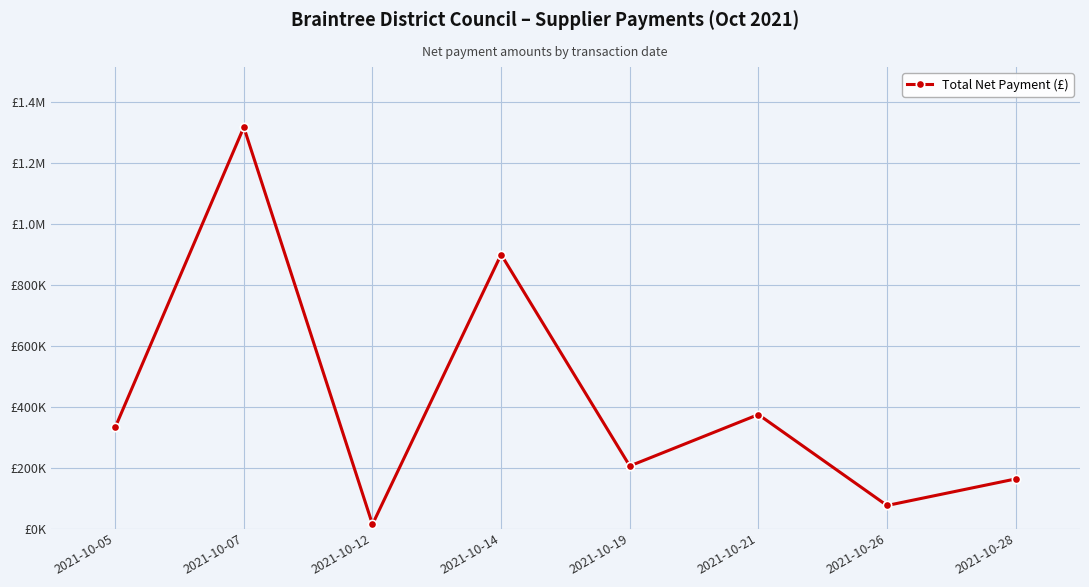

Rank the categories by value from lowest to highest.

2021-10-12, 2021-10-26, 2021-10-28, 2021-10-19, 2021-10-05, 2021-10-21, 2021-10-14, 2021-10-07